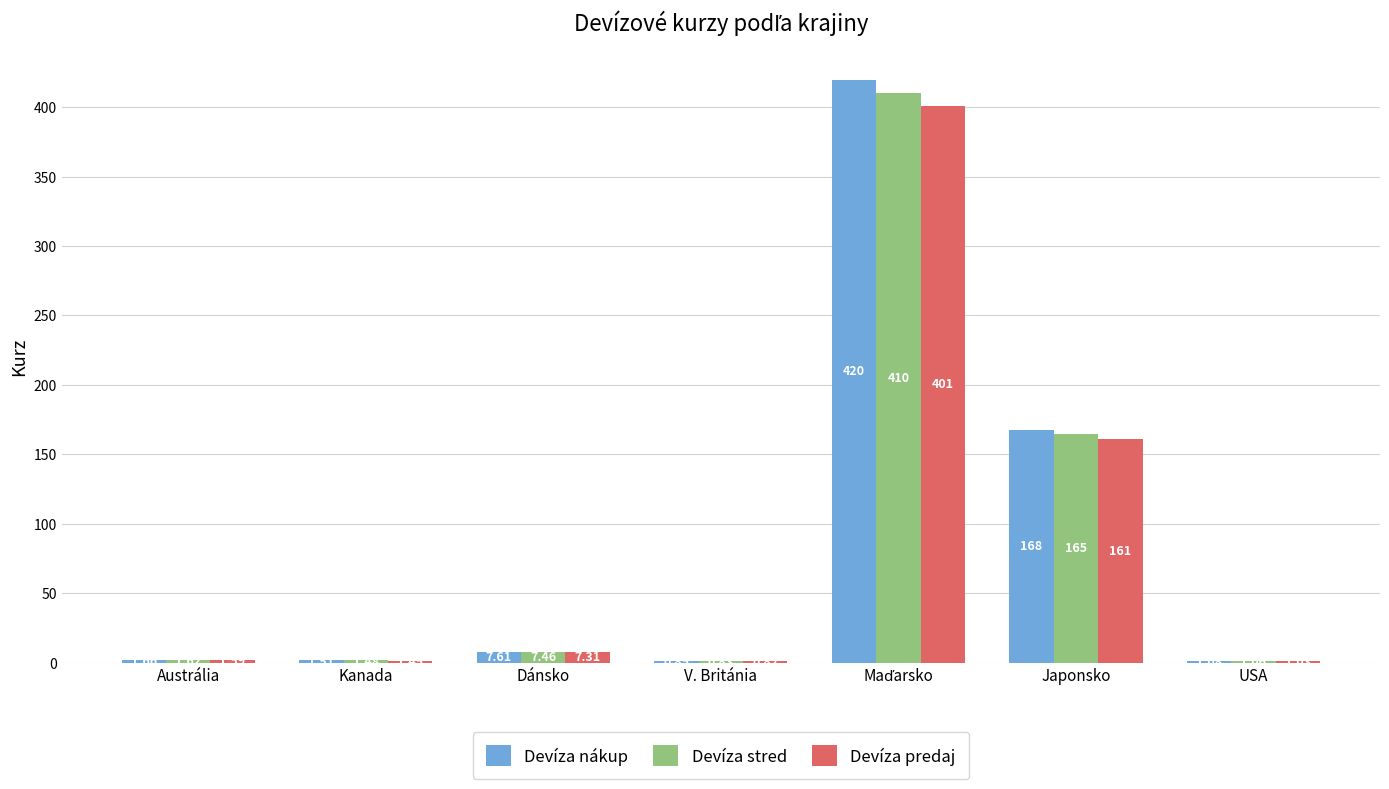

Which series changed the most between Kanada and Japonsko?

Devíza nákup